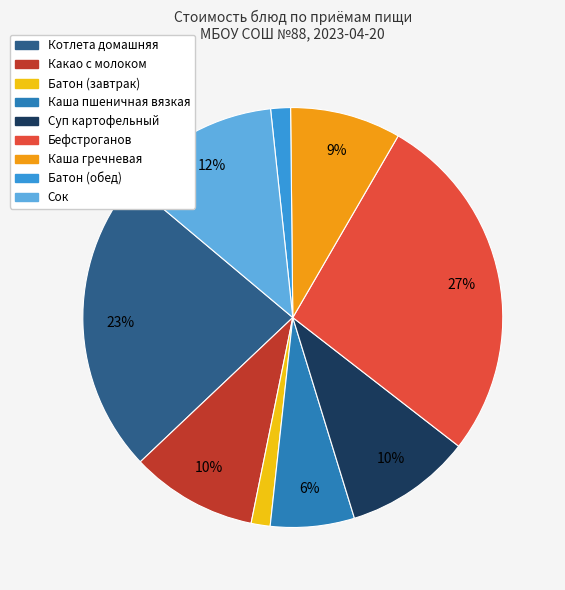

Does Батон (завтрак) account for over 50% of the chart?

No